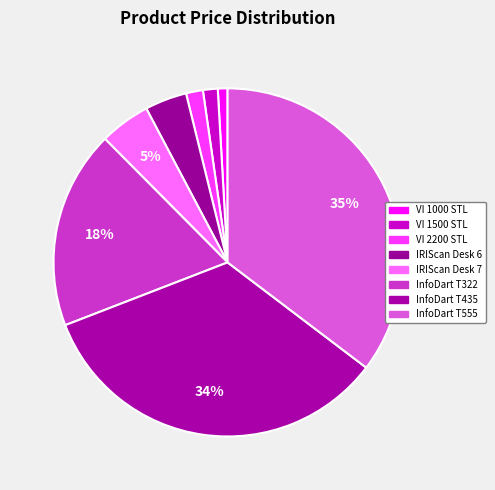

To the nearest percent, what is the difference between the InfoDart T435 and IRIScan Desk 6 slice percentages?

30%